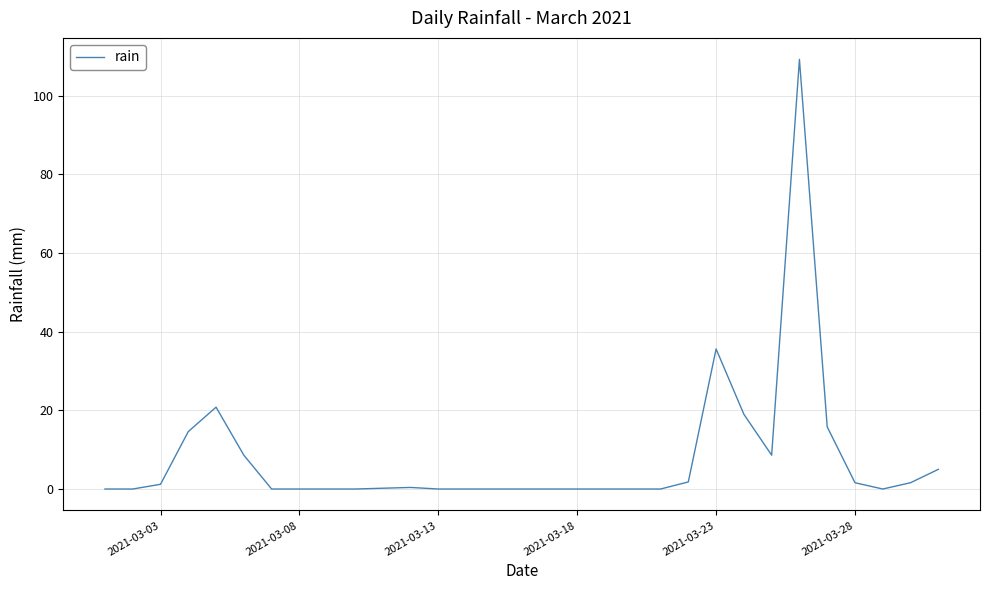

What is the difference between the maximum and minimum values?

109.2